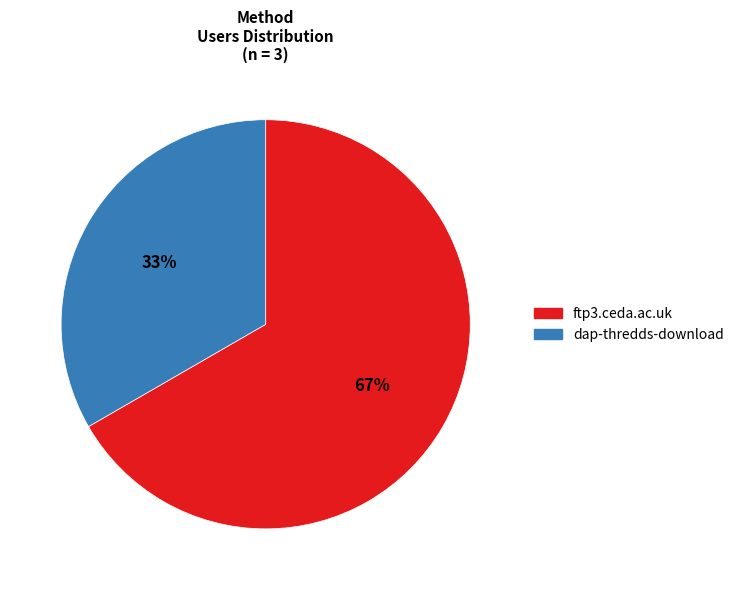

Count the number of slices in the pie.

2